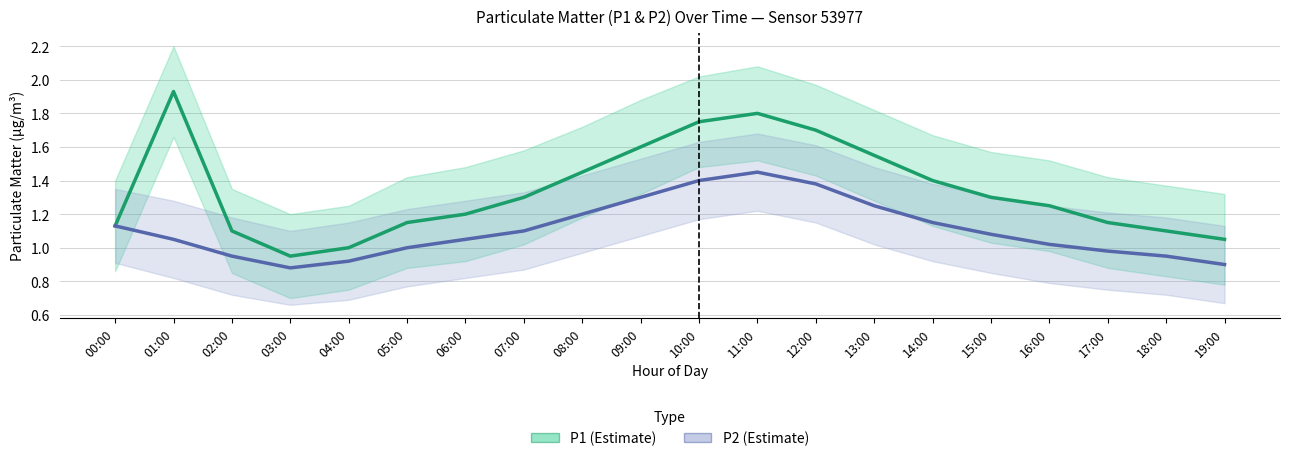

True or false: P1 (Estimate) and P2 (Estimate) intersect in this chart.

False